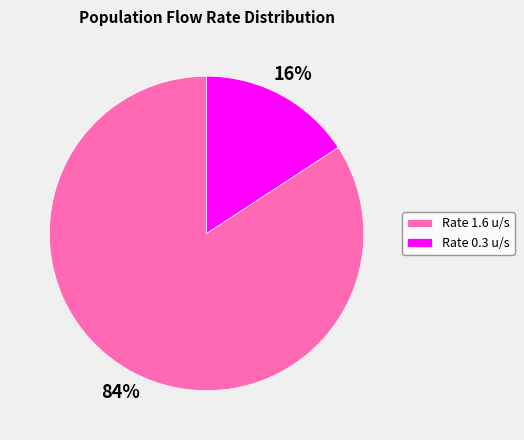

To the nearest percent, what is the difference between the largest and smallest slice percentages?

68%